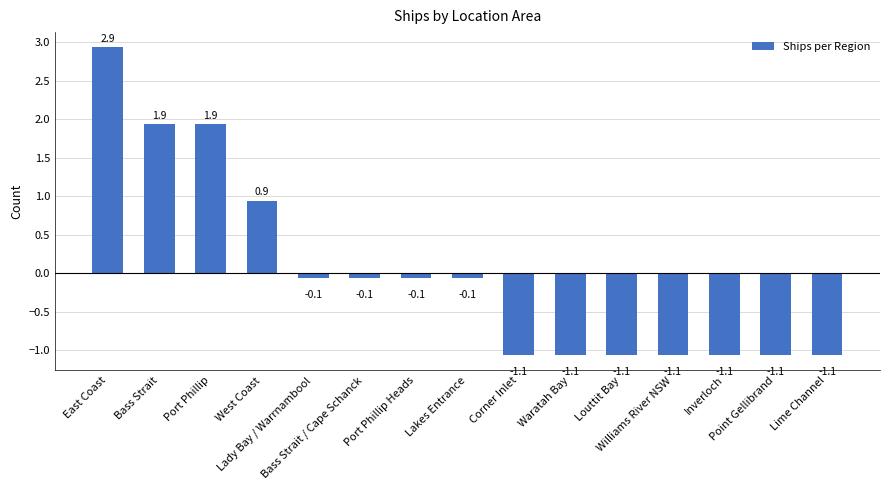

Where does the data first go above 0?

East Coast